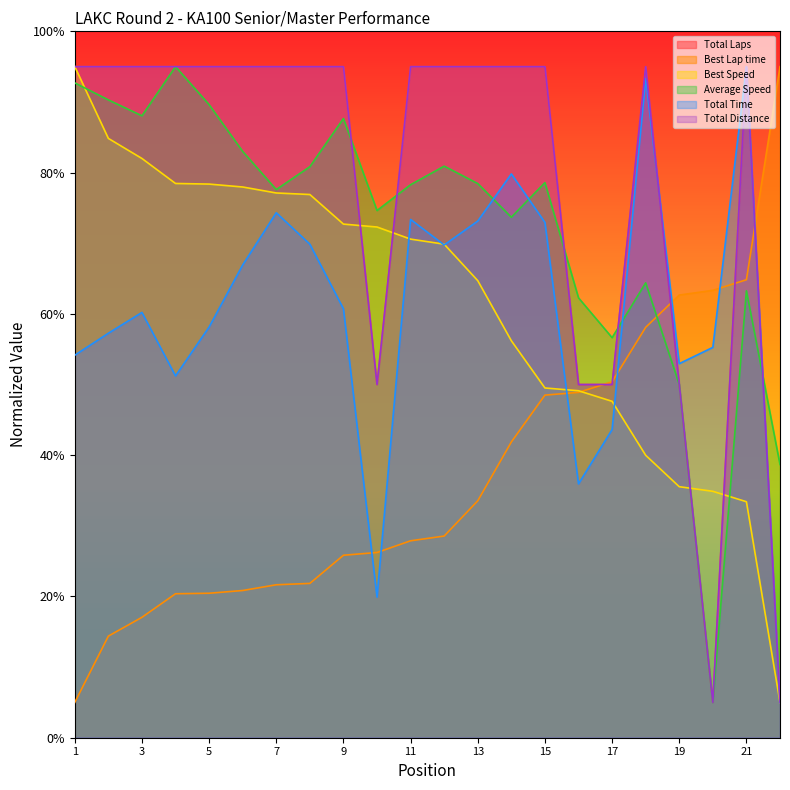

What is the sum of all Best Lap time values?

817.2